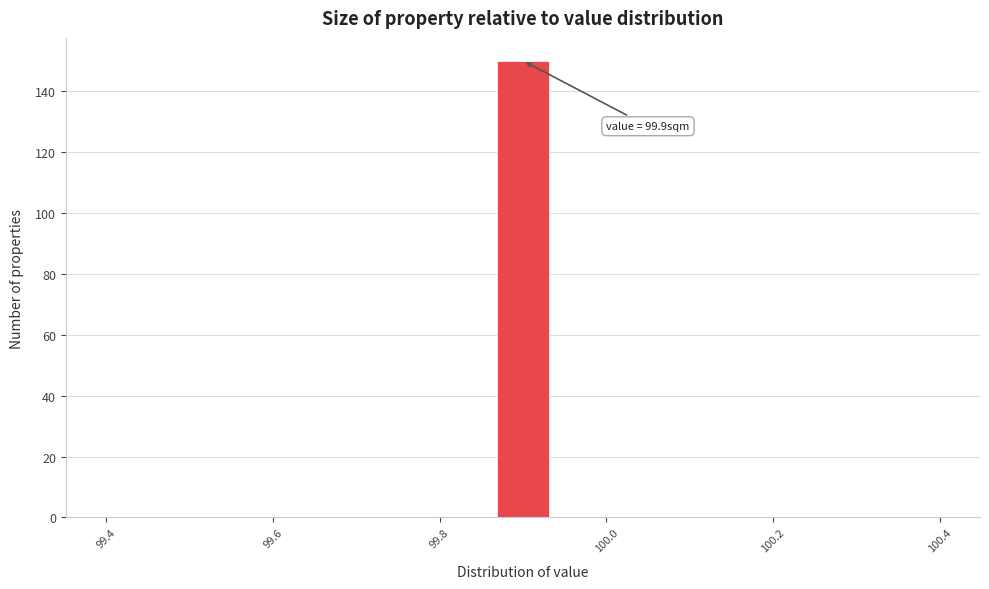

Read against the x-axis, roughly where is the centre of the tallest bar?

99.90